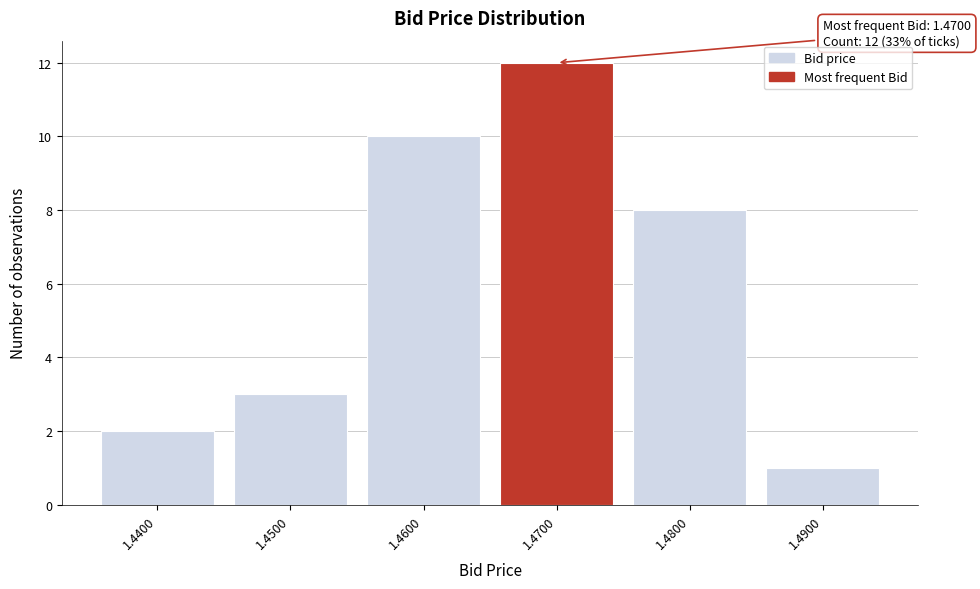

Which range on the x-axis has the tallest bar?

1.465 to 1.475